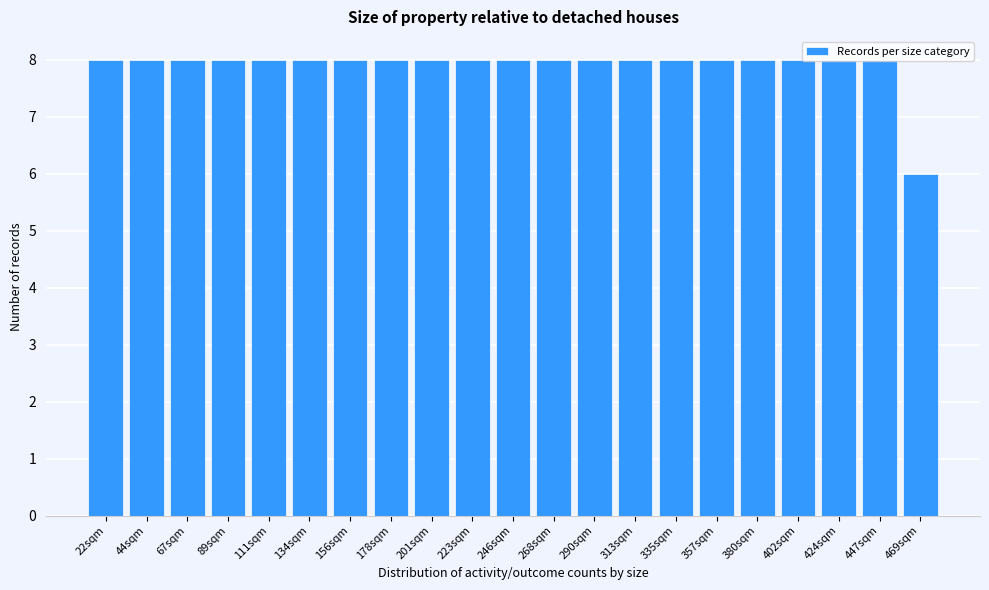

What is the ratio of the value at 22sqm to the value at 335sqm?

1.0